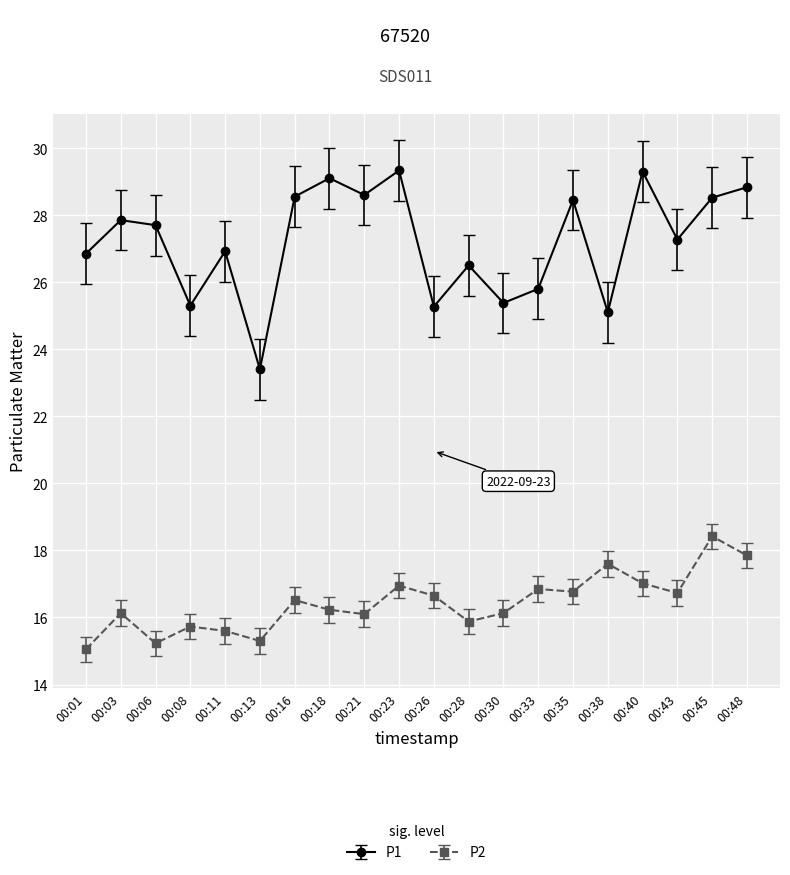

At how many categories does at least one series exceed 20?

20